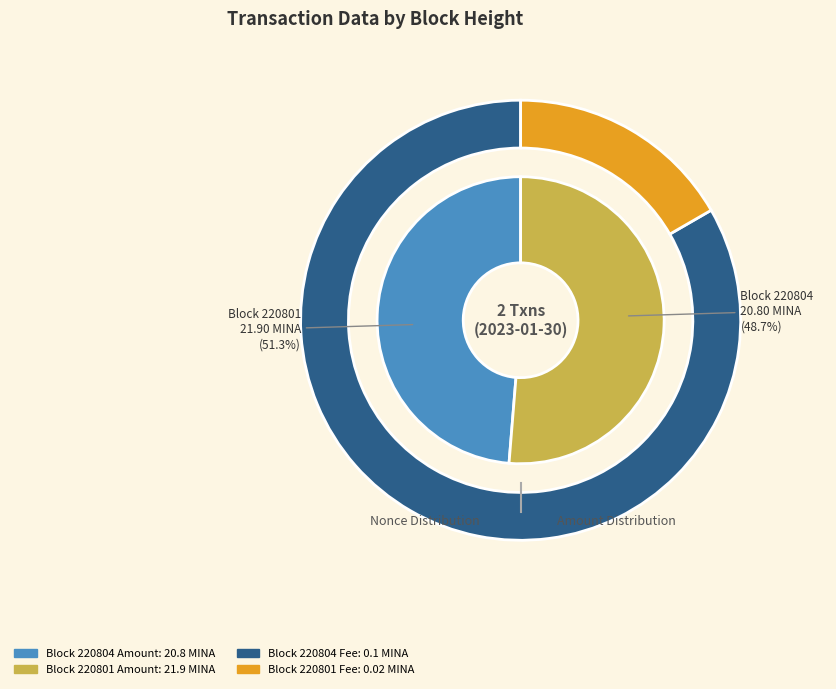

To the nearest percent, what is the combined percentage of 220804 and 220801?

100%